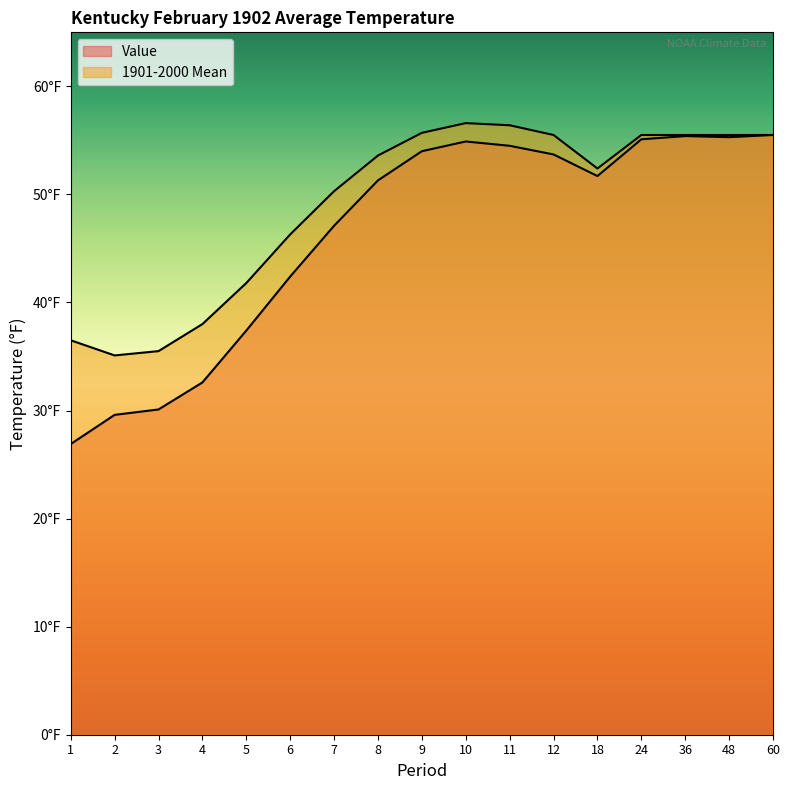

The 1901-2000 Mean series shows 66.7 at 6. True or false?

False